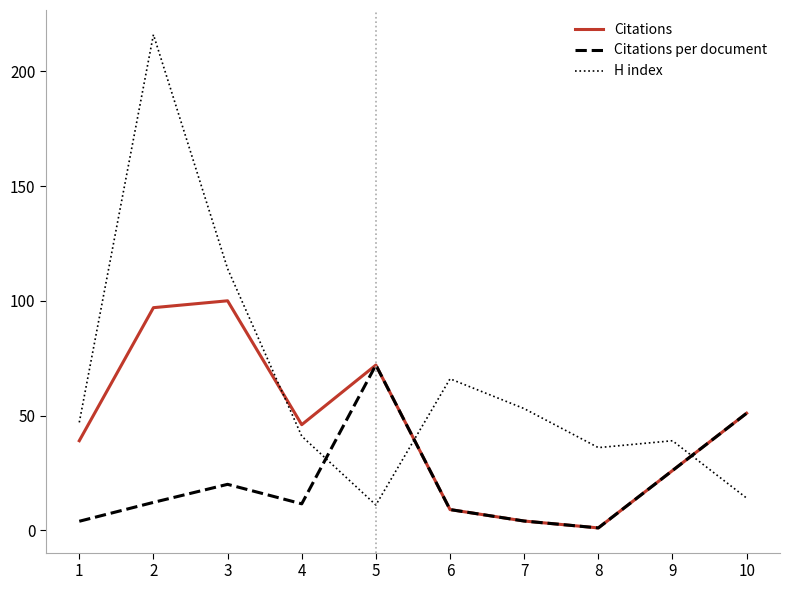

How many intersections are there between Citations per document and H index?

3